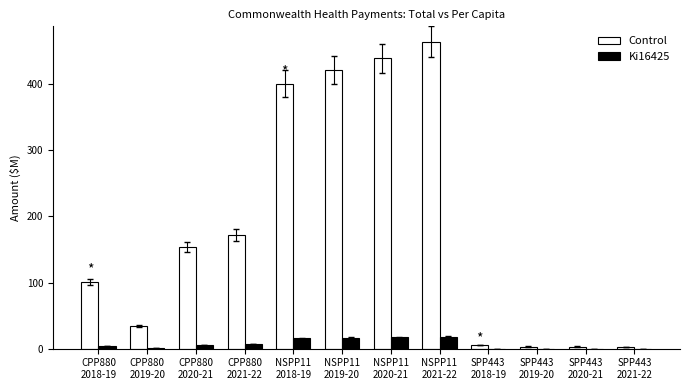

Which series has the largest total across all categories?

Control